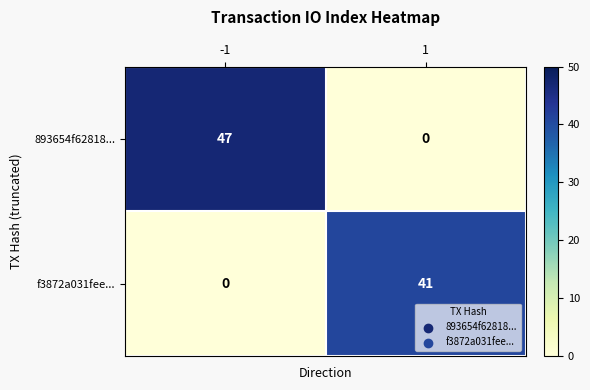

At -1, list the series in order from smallest to largest.

f3872a031fee..., 893654f62818...